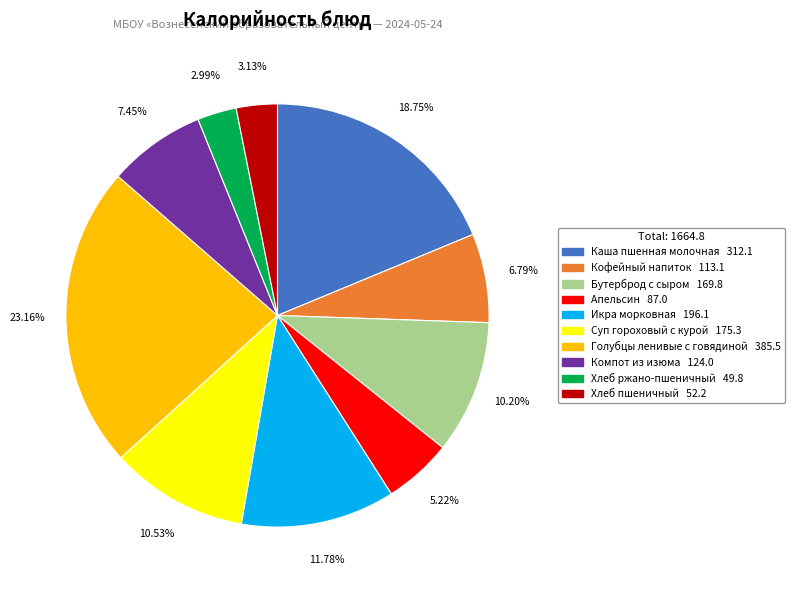

Which has a higher value, Голубцы ленивые с говядиной or Суп гороховый с курой?

Голубцы ленивые с говядиной